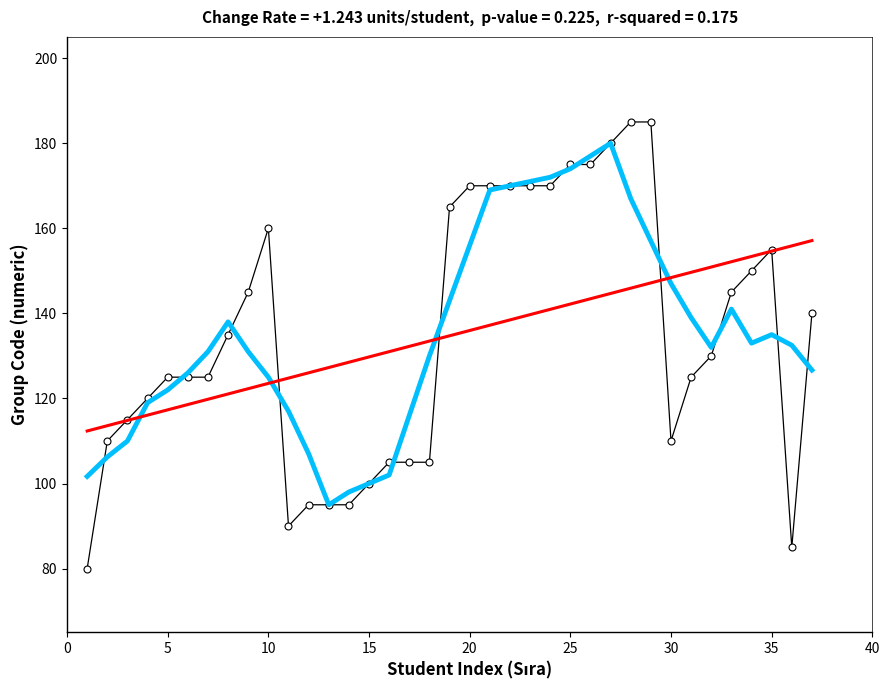

What is the greatest value displayed?

185.0